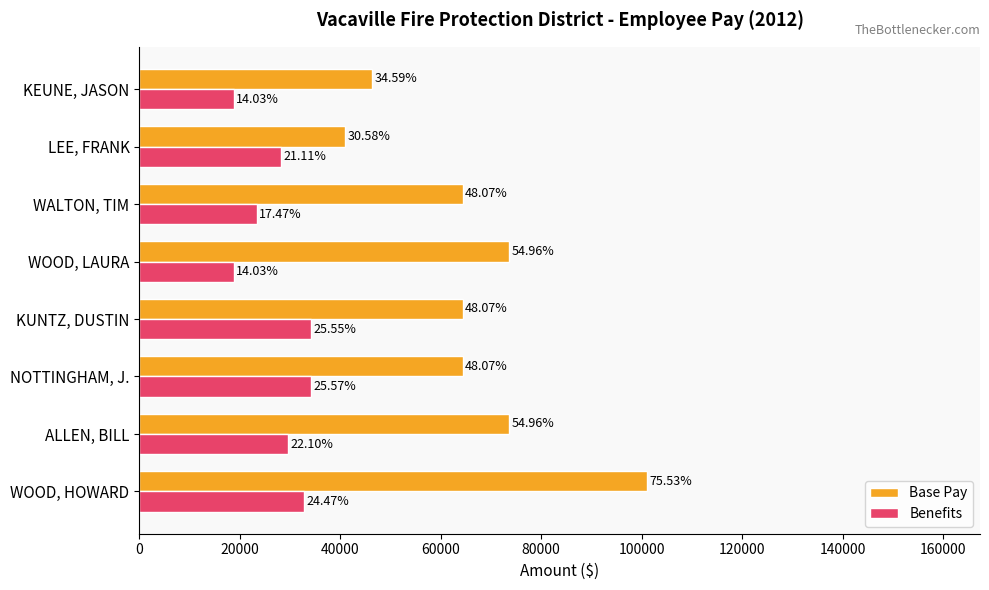

Reading left to right, transcribe all the data shown in this chart.

Base Pay: 101121.8	73581.1	64352.2	64352.2	73581.1	64352.2	40939.5	46311.8
Benefits: 32761.0	29594.0	34231.9	34201.9	18779.0	23386.9	28263.1	18787.7